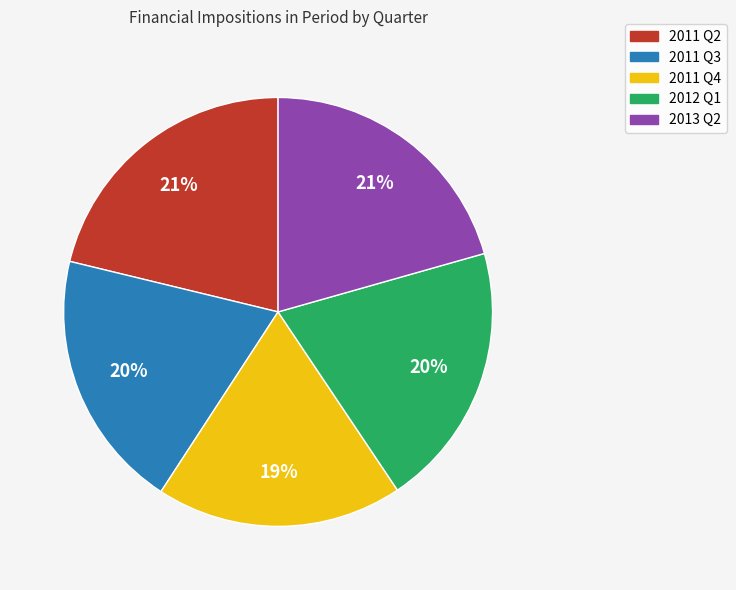

How many segments does this pie chart have?

5